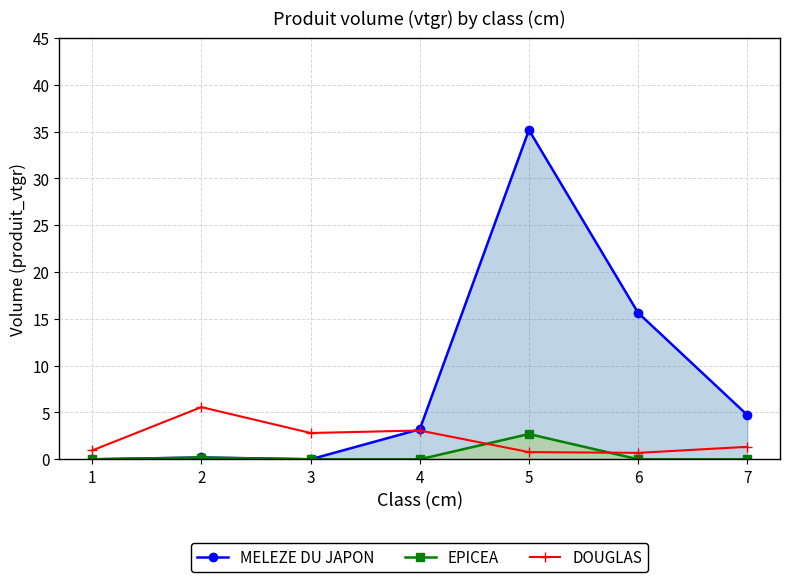

What is the total value across all series at 6?

16.3